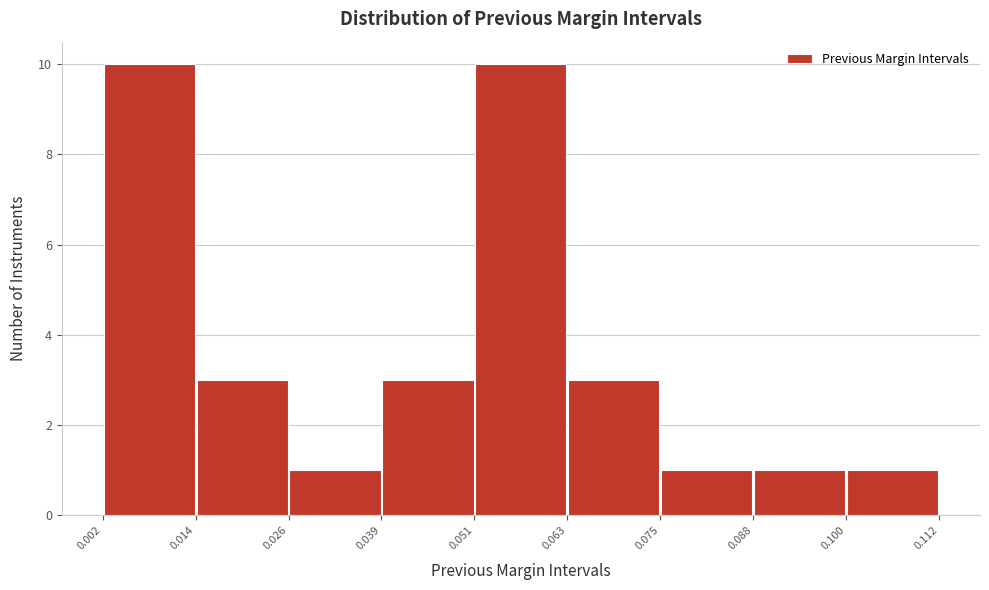

Reading left to right, list every bar in this chart as the range it spans on the x-axis followed by its height. The values are not printed on the chart, so give them approximately, as read against the axis.

0.002 to 0.014: 10
0.014 to 0.026: 3
0.026 to 0.039: 1
0.039 to 0.051: 3
0.051 to 0.063: 10
0.063 to 0.075: 3
0.075 to 0.088: 1
0.088 to 0.100: 1
0.100 to 0.112: 1